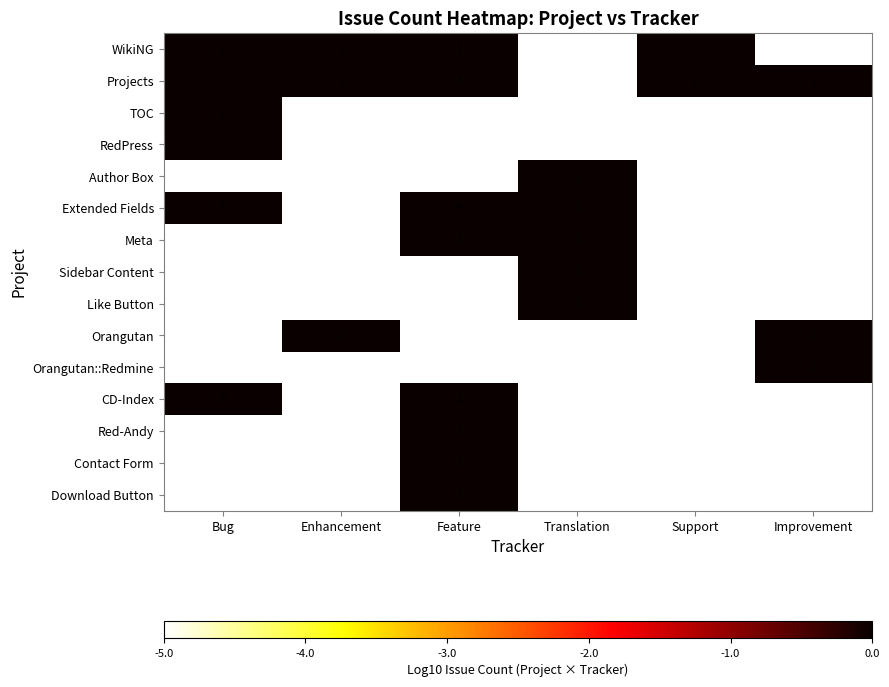

The Meta series shows 1 at Feature. True or false?

True